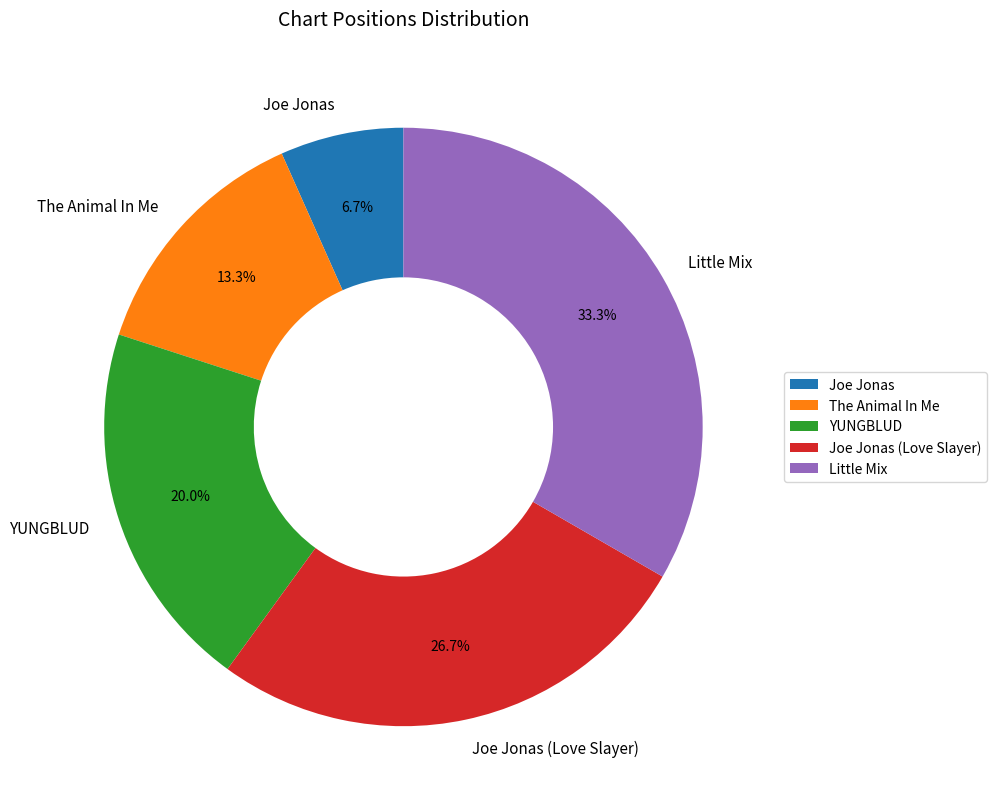

Rank the categories by value from highest to lowest.

Little Mix, Joe Jonas (Love Slayer), YUNGBLUD, The Animal In Me, Joe Jonas